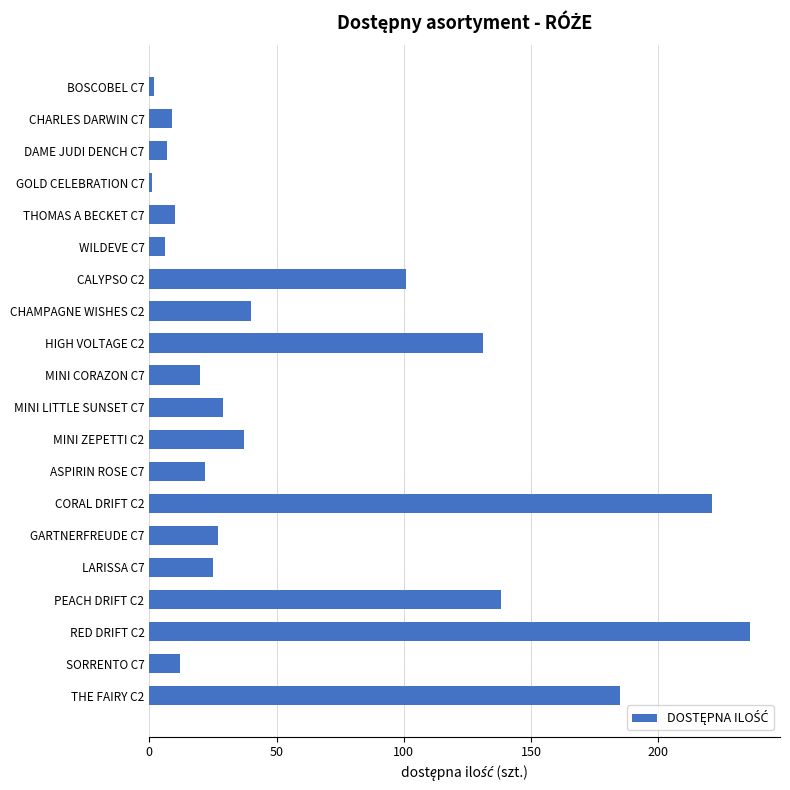

Reading top to bottom, extract all data points from this chart.

BOSCOBEL C7=2	CHARLES DARWIN C7=9	DAME JUDI DENCH C7=7	GOLD CELEBRATION C7=1	THOMAS A BECKET C7=10	WILDEVE C7=6	CALYPSO C2=101	CHAMPAGNE WISHES C2=40	HIGH VOLTAGE C2=131	MINI CORAZON C7=20	MINI LITTLE SUNSET C7=29	MINI ZEPETTI C2=37	ASPIRIN ROSE C7=22	CORAL DRIFT C2=221	GARTNERFREUDE C7=27	LARISSA C7=25	PEACH DRIFT C2=138	RED DRIFT C2=236	SORRENTO C7=12	THE FAIRY C2=185